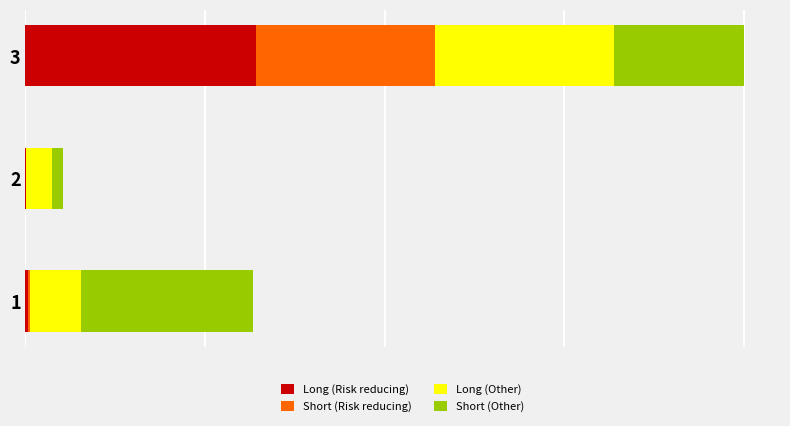

What is the average value of the Long (Risk reducing) series?

68127301